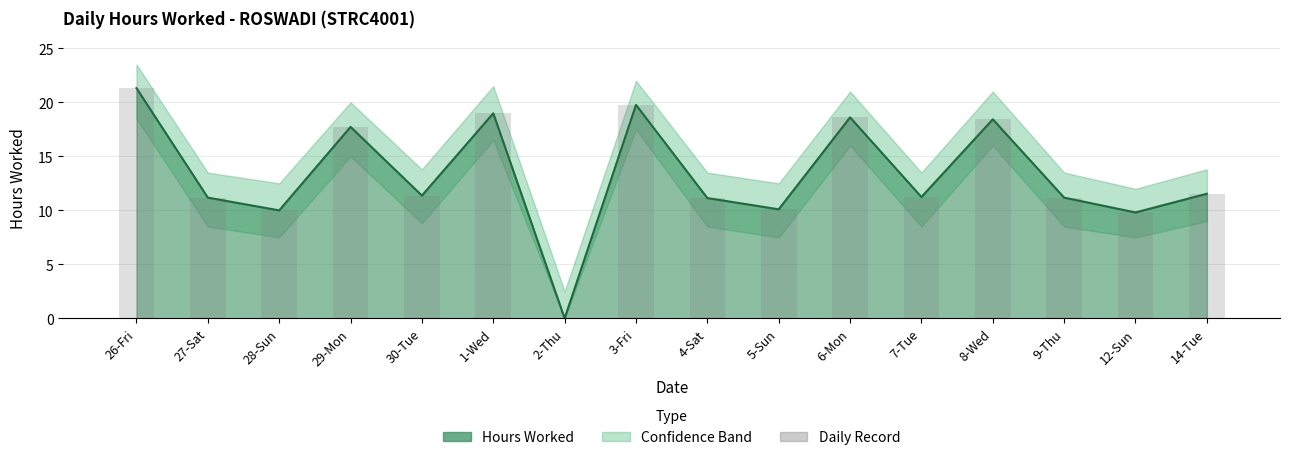

Read the value at 26-Fri.

21.3